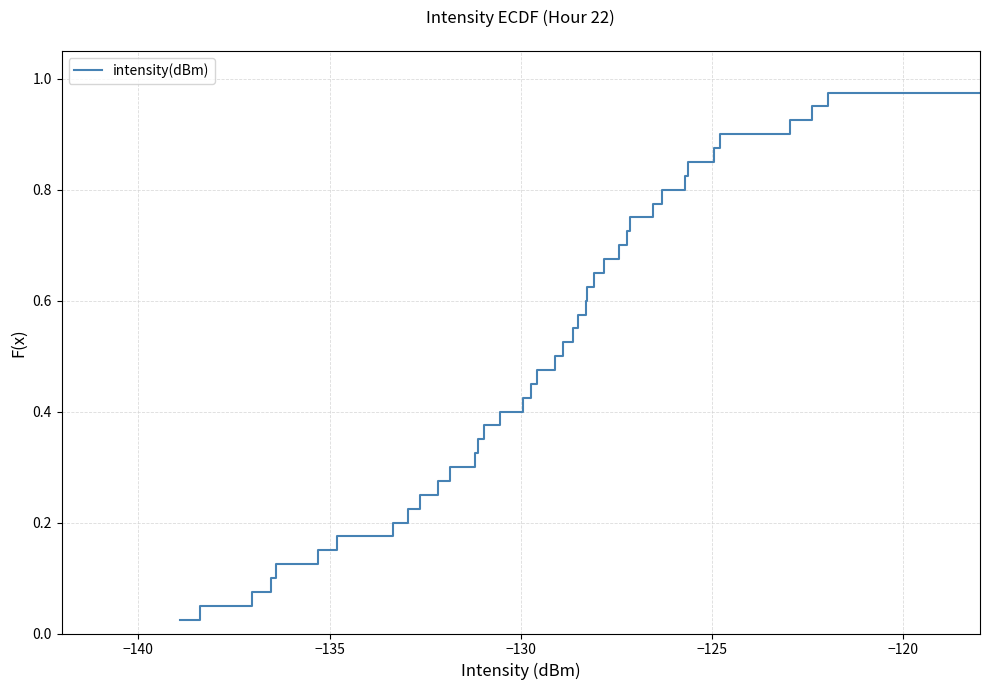

Does the chart display data point markers on the line(s)?

No